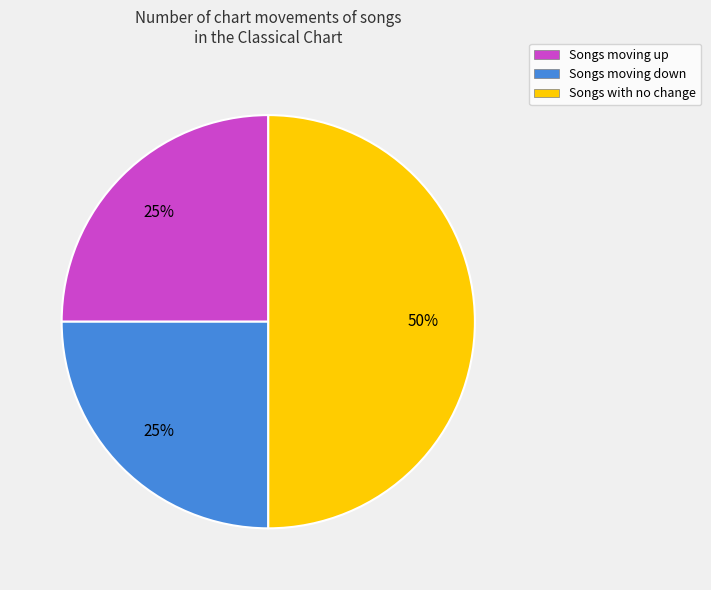

Is the sum of Songs with no change and Songs moving up greater than half?

Yes